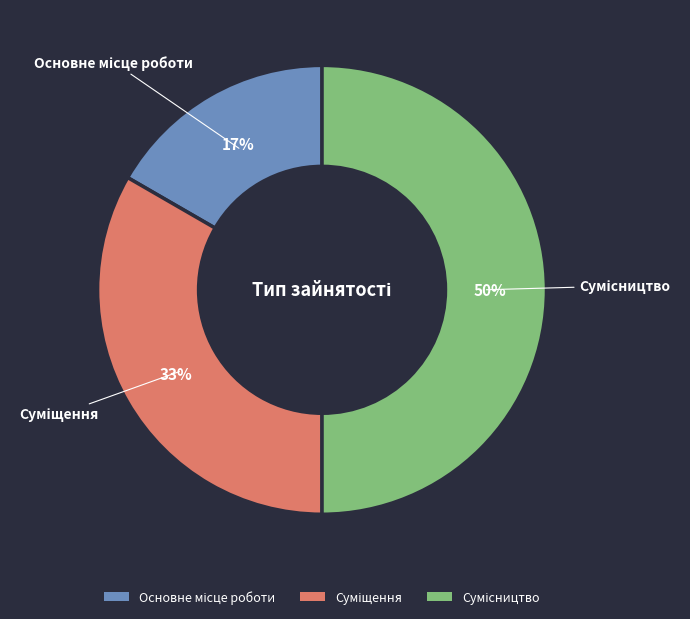

How many segments does this pie chart have?

3